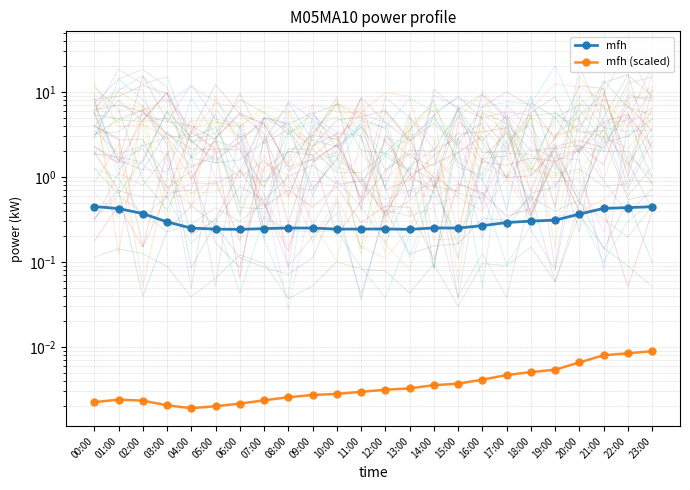

True or false: mfh (scaled) and mfh cross at least once.

False